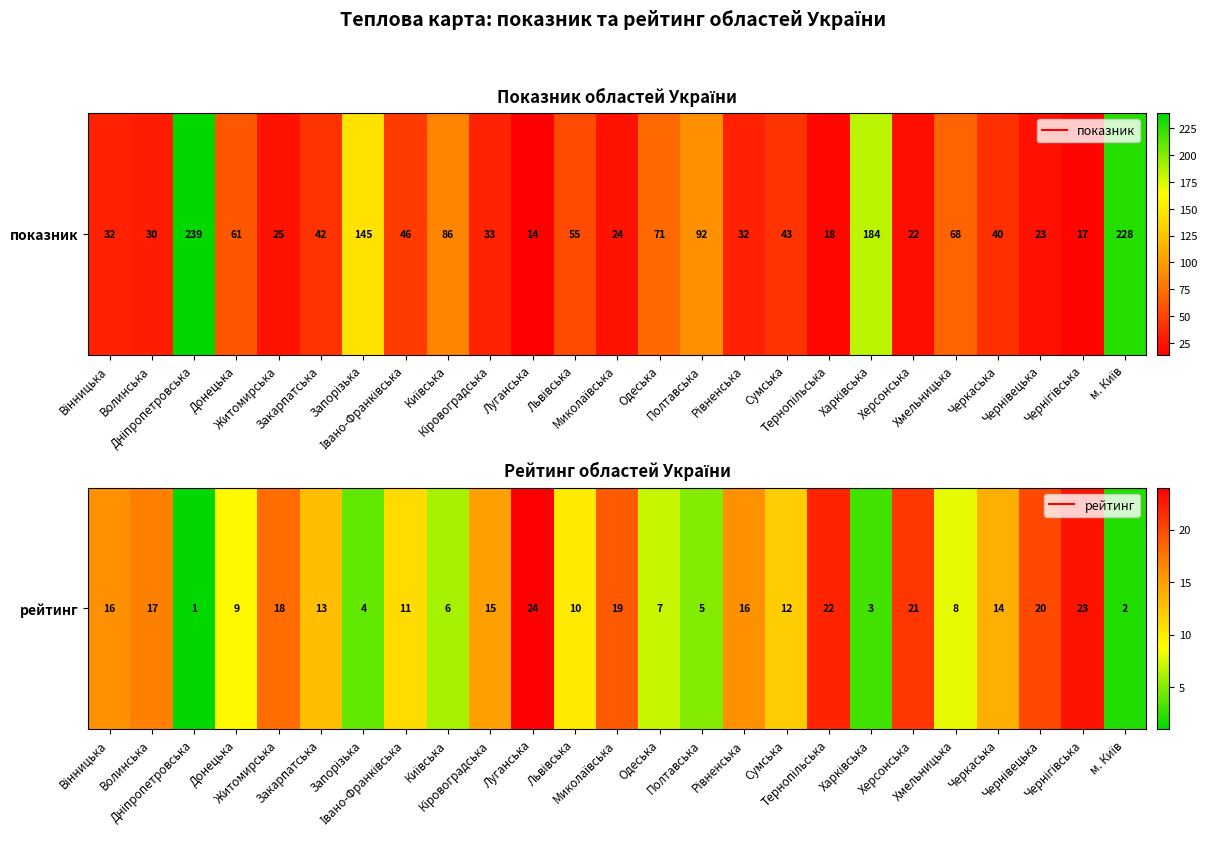

Reading left to right, extract all data points from this chart.

16	17	1	9	18	13	4	11	6	15	24	10	19	7	5	16	12	22	3	21	8	14	20	23	2